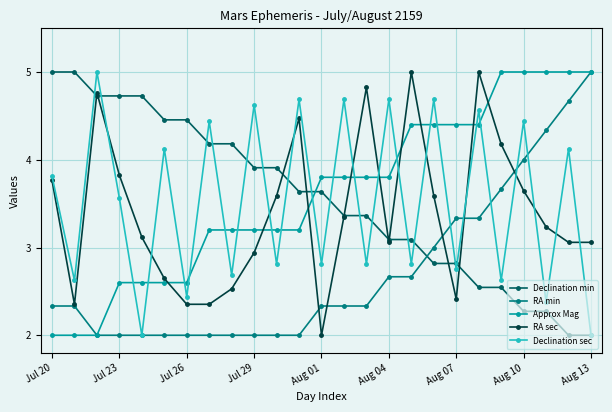

After their last crossing, which series has the higher values: Approx Mag or Declination min?

Approx Mag